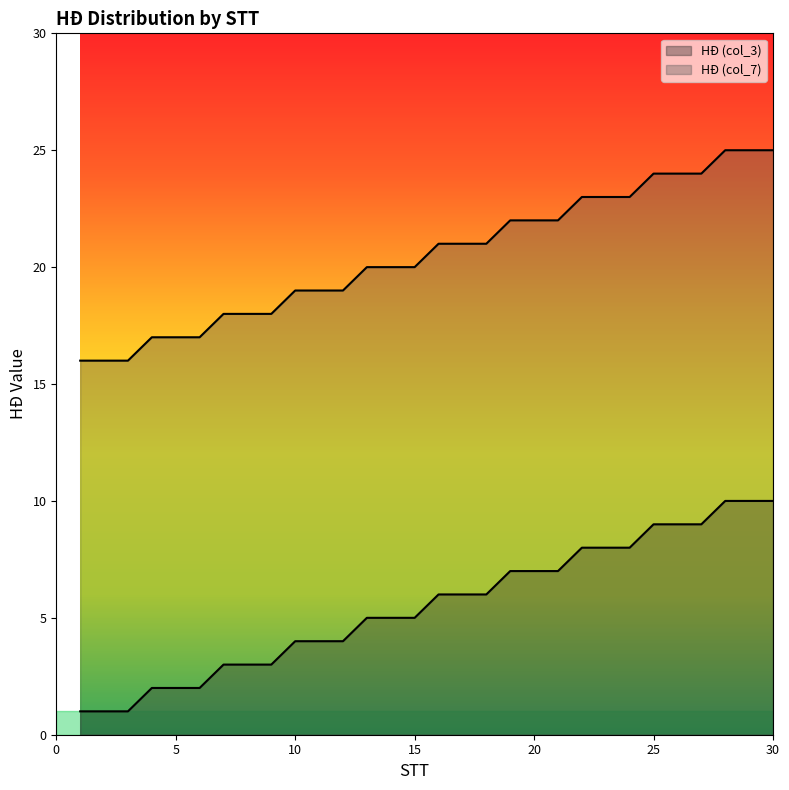

List the series in order of their peak value, lowest first.

HĐ (col_3), HĐ (col_7)